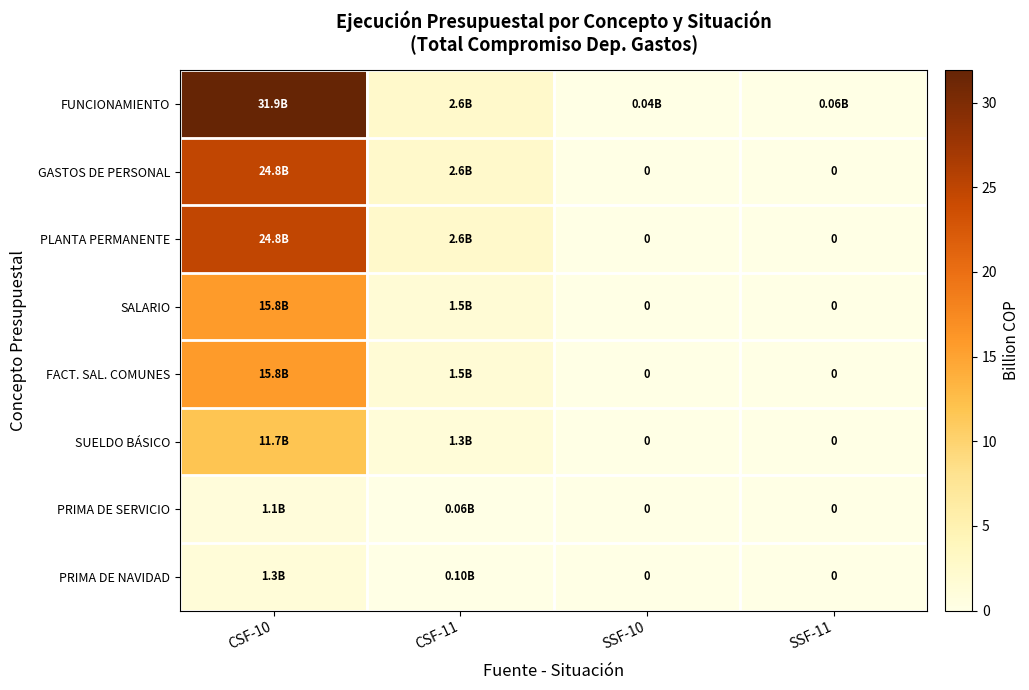

What is the difference between the second highest and minimum values in the PRIMA DE NAVIDAD series?

0.1